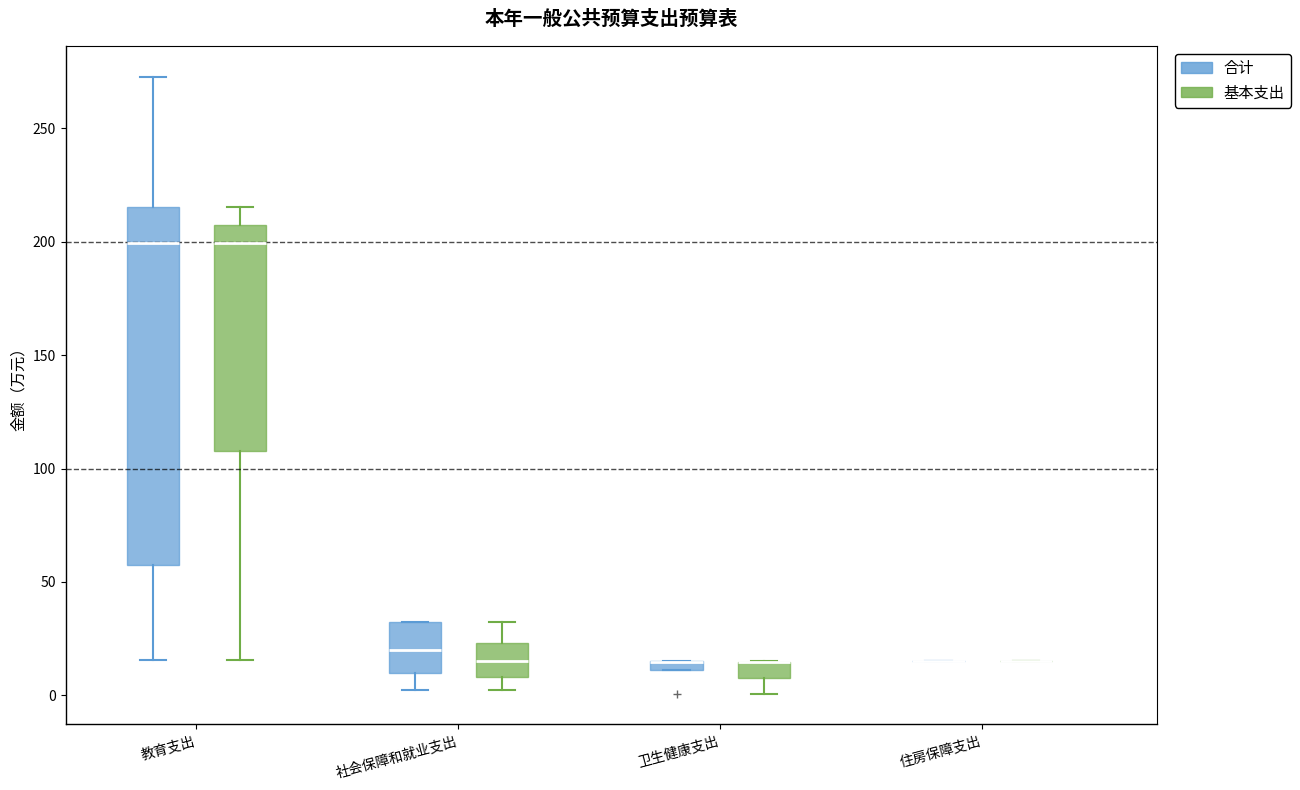

Which box is the tallest, from its lower edge to its upper edge?

教育支出 (合计)